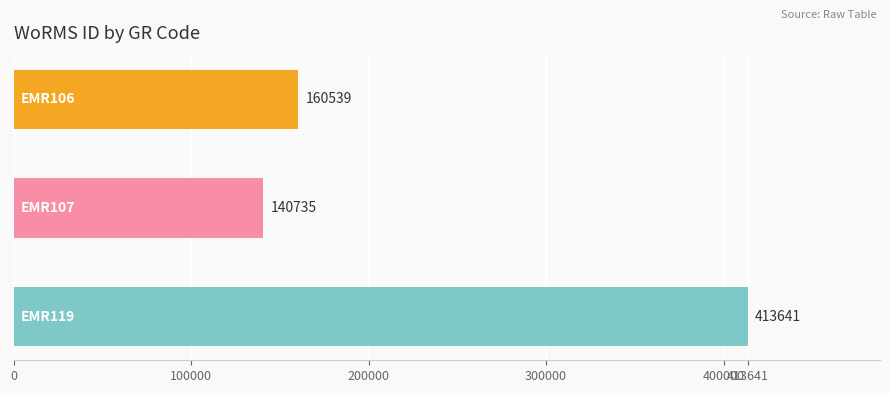

Reading bottom to top, extract all data points from this chart.

413641	140735	160539